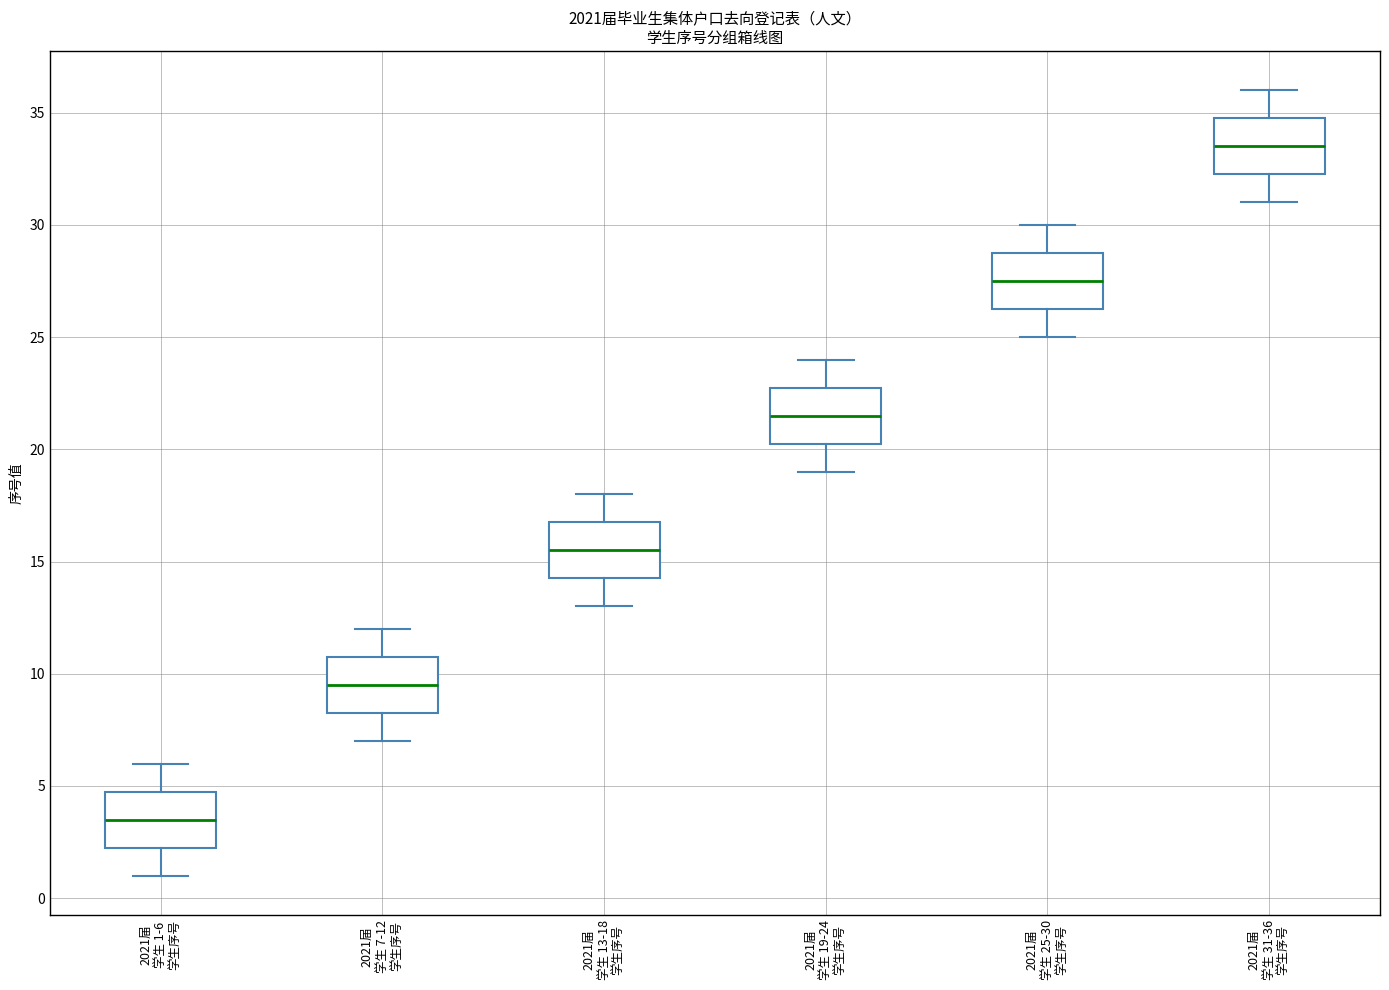

Which box's median line is the highest?

2021届 学生 31-36 学生序号